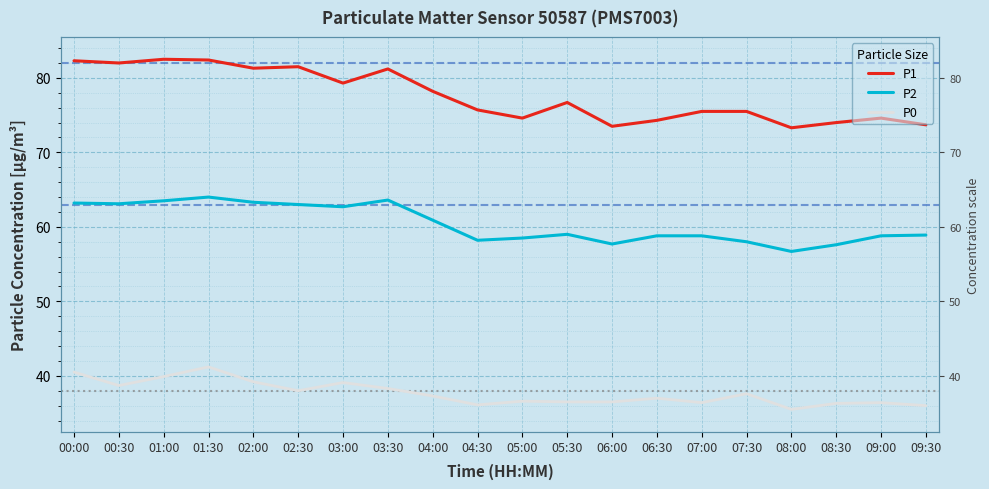

Where does the P2 series first go above 59?

00:00